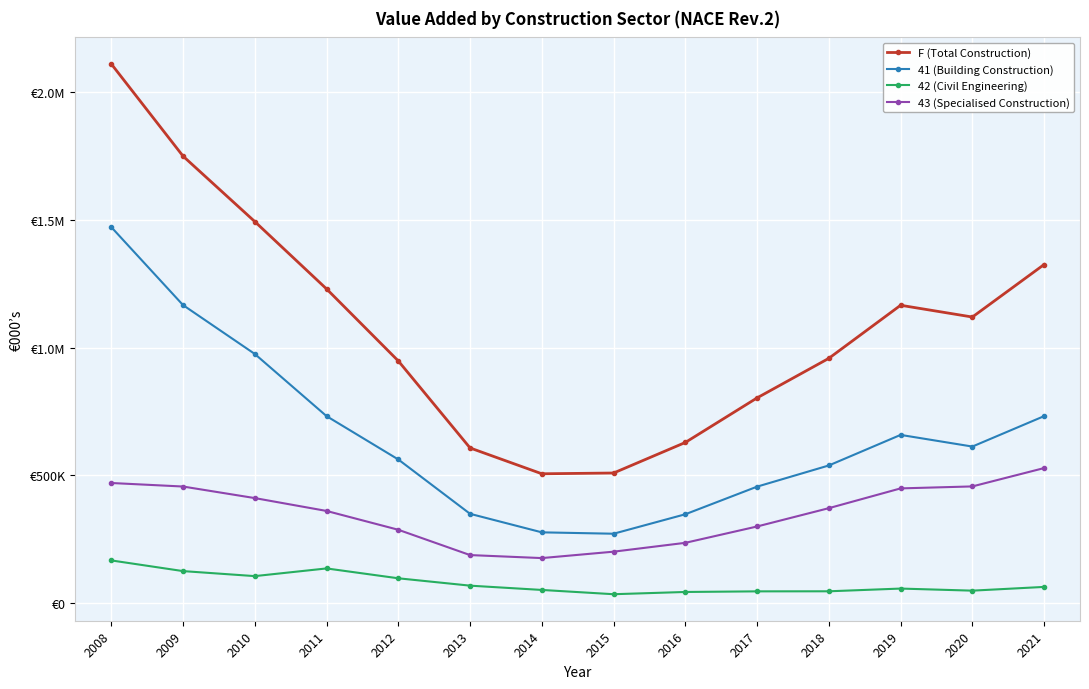

What are all the series names shown in the legend?

F (Total Construction), 41 (Building Construction), 42 (Civil Engineering), 43 (Specialised Construction)